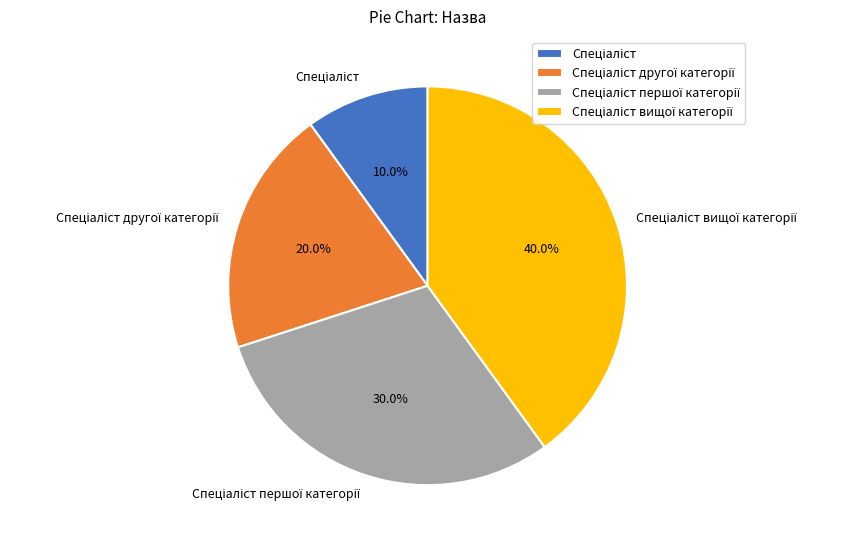

Does any single category account for the majority?

No